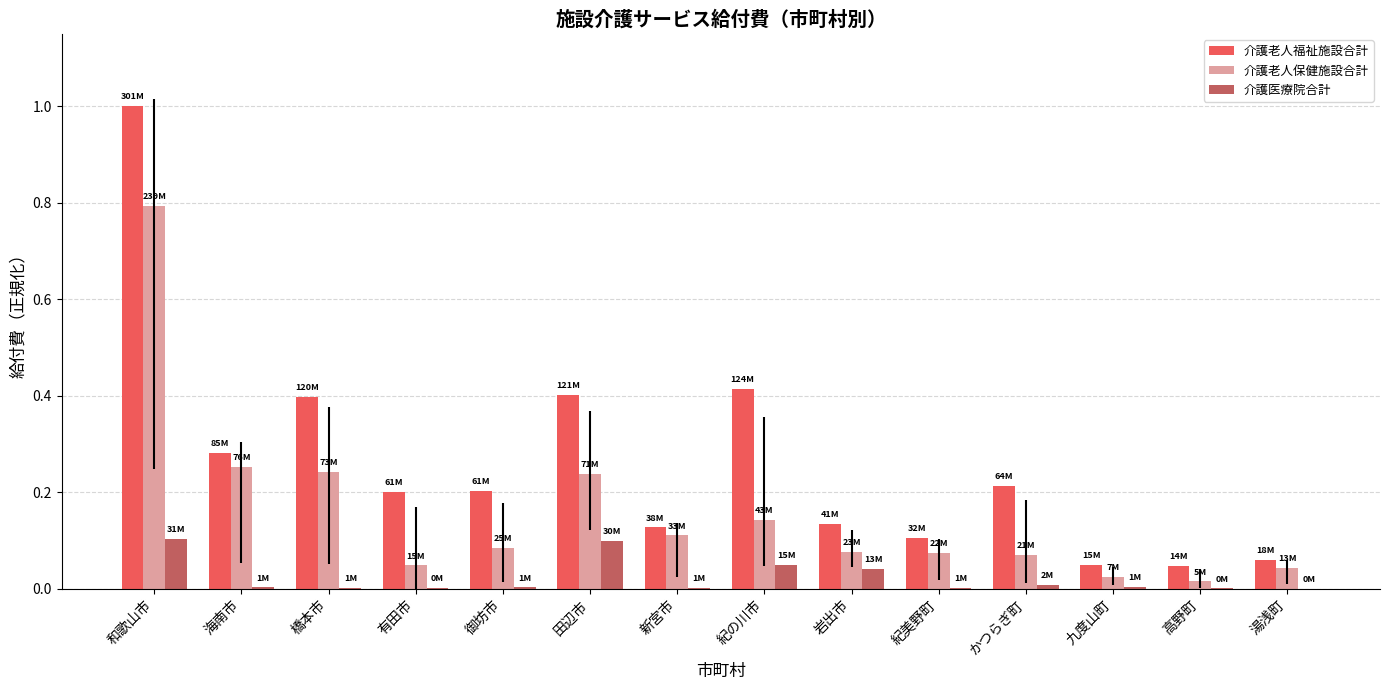

What are all the series names shown in the legend?

介護老人福祉施設合計, 介護老人保健施設合計, 介護医療院合計